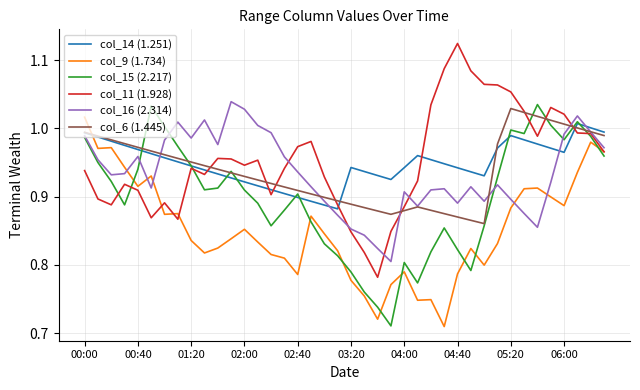

Which series ends up on top after the final intersection of col_14 (1.251) and col_9 (1.734)?

col_14 (1.251)